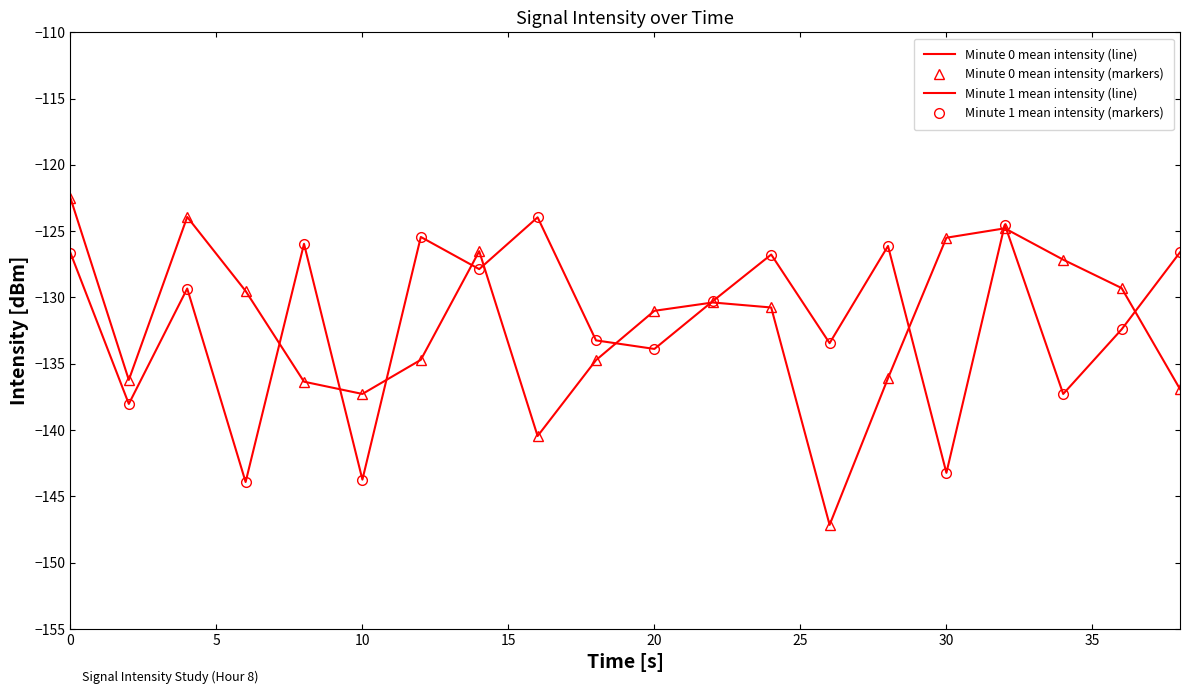

How many data points in Minute 1 mean intensity (line) are less than -129?

11